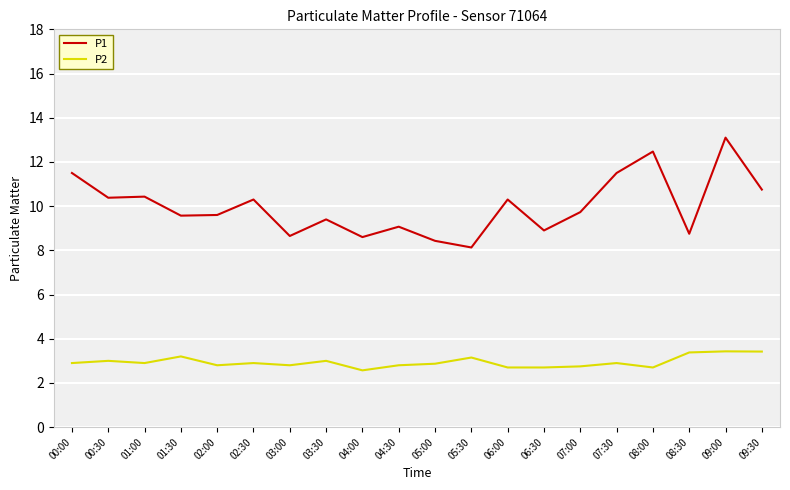

At how many categories does at least one series exceed 6?

20